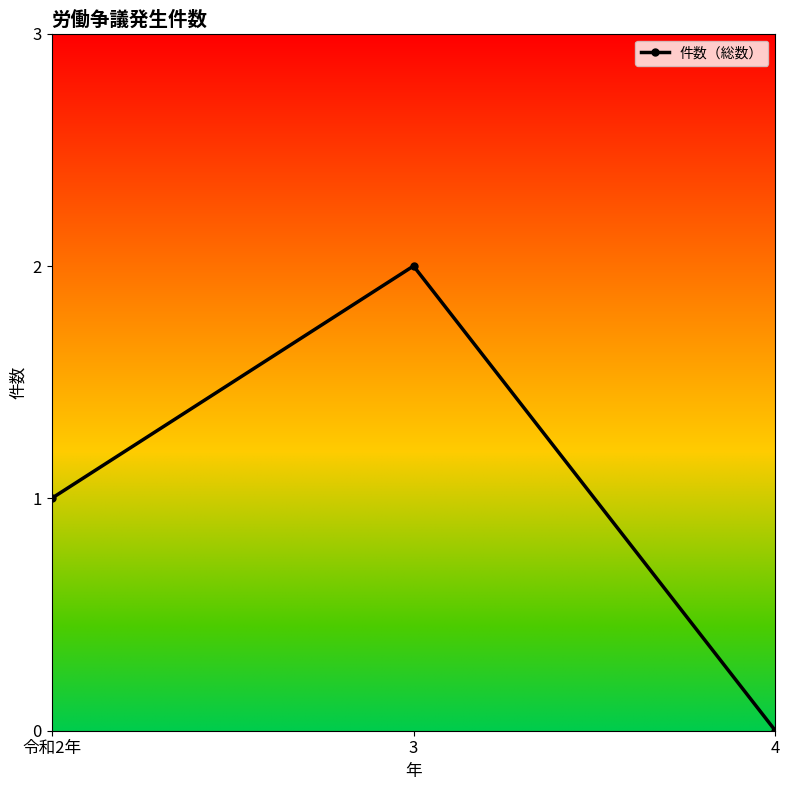

What is the sum of all values?

3